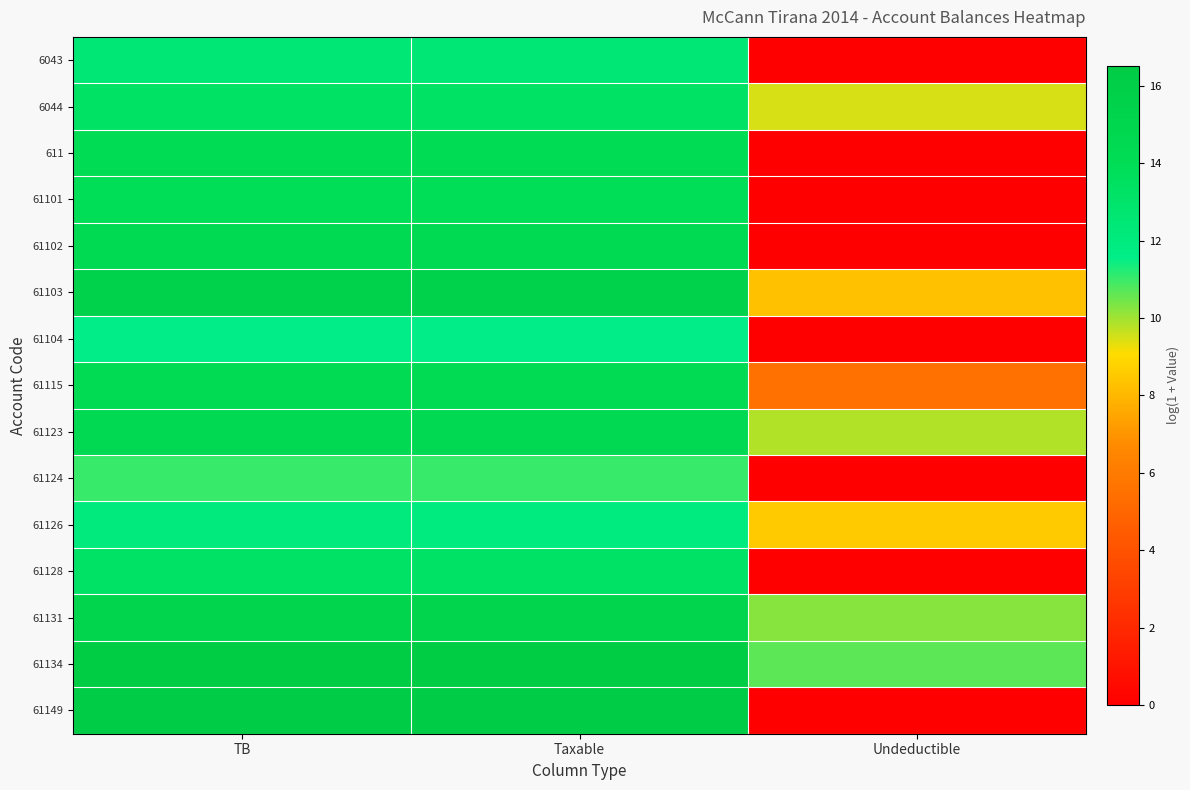

At which category is the sum across all series the highest?

TB